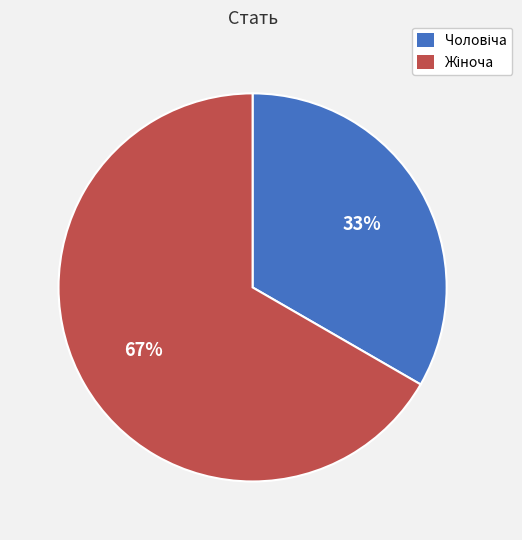

To the nearest percent, what is the average slice percentage?

50%